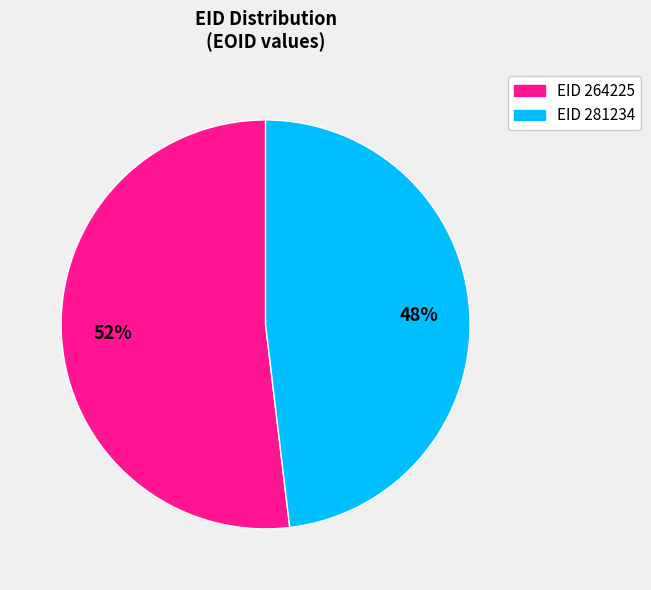

To the nearest percent, what is the difference between the largest and smallest slice percentages?

4%